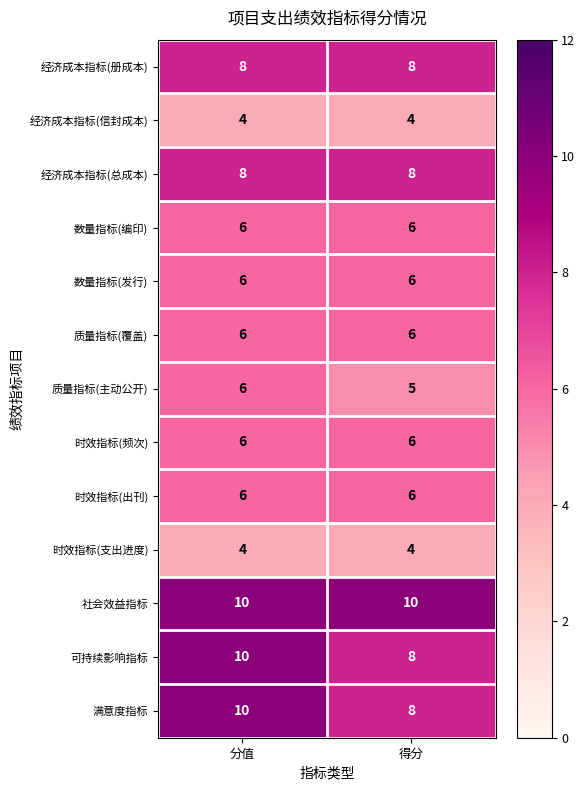

Reading right to left, what are all the values shown in this chart?

经济成本指标(册成本): 8	8
经济成本指标(信封成本): 4	4
经济成本指标(总成本): 8	8
数量指标(编印): 6	6
数量指标(发行): 6	6
质量指标(覆盖): 6	6
质量指标(主动公开): 5	6
时效指标(频次): 6	6
时效指标(出刊): 6	6
时效指标(支出进度): 4	4
社会效益指标: 10	10
可持续影响指标: 8	10
满意度指标: 8	10